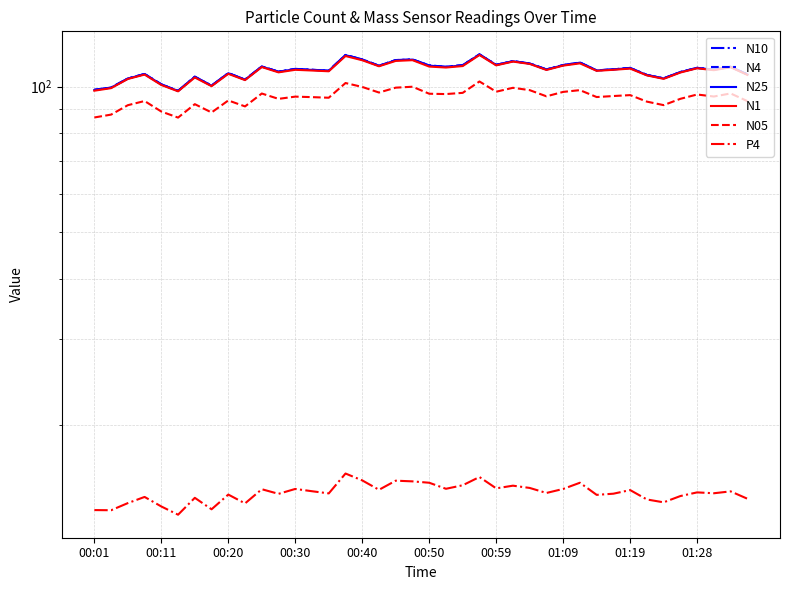

How many interior local valleys does the N05 series have?

12